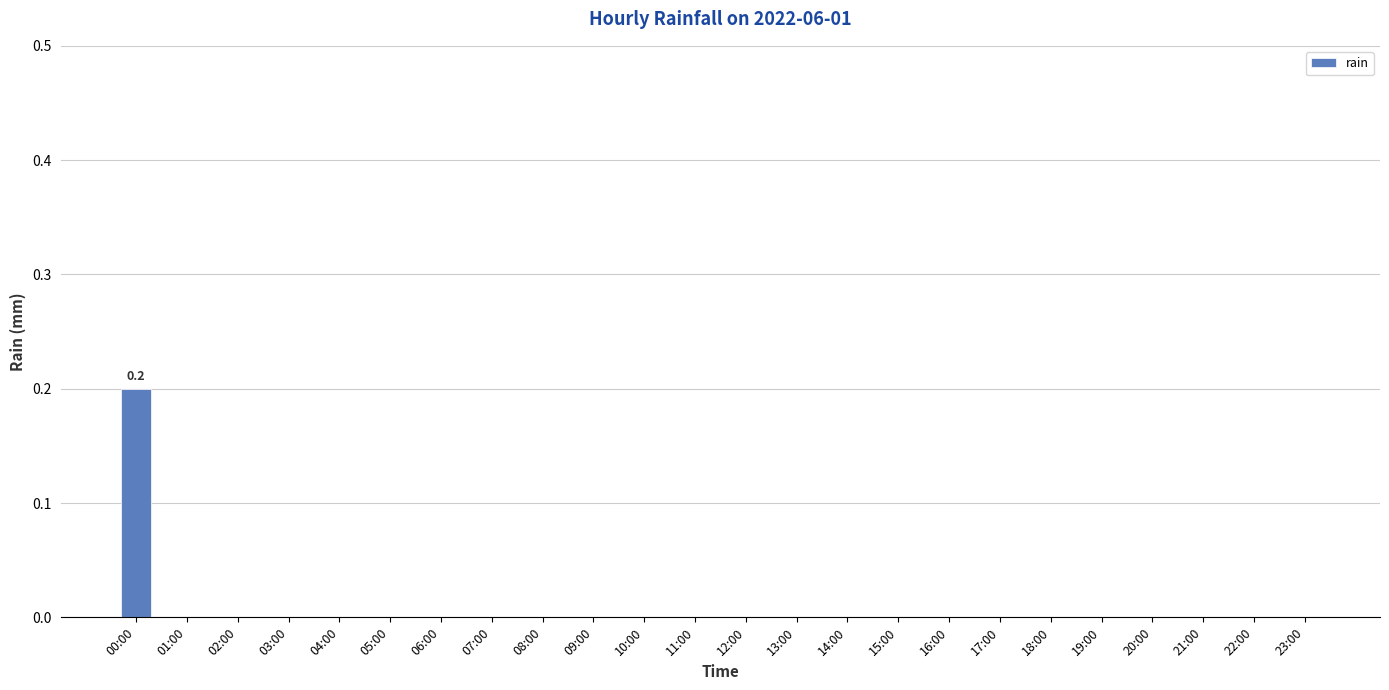

The value at 22:00 is 0.1. True or false?

False